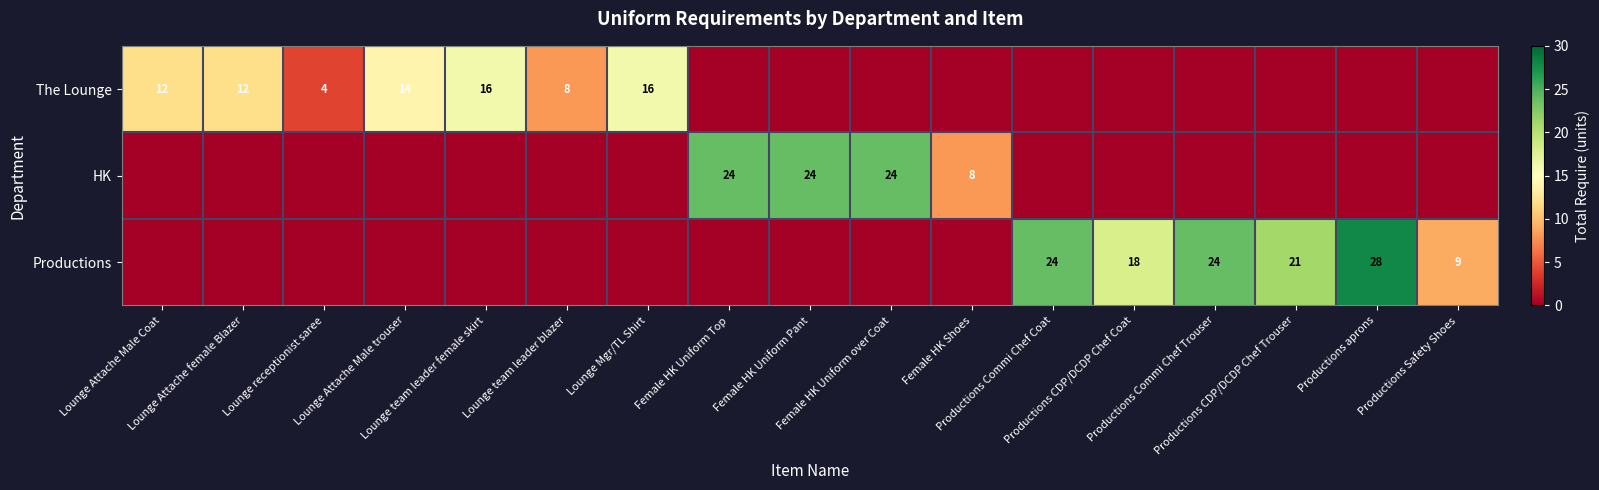

How many values in the Productions series exceed 0?

6